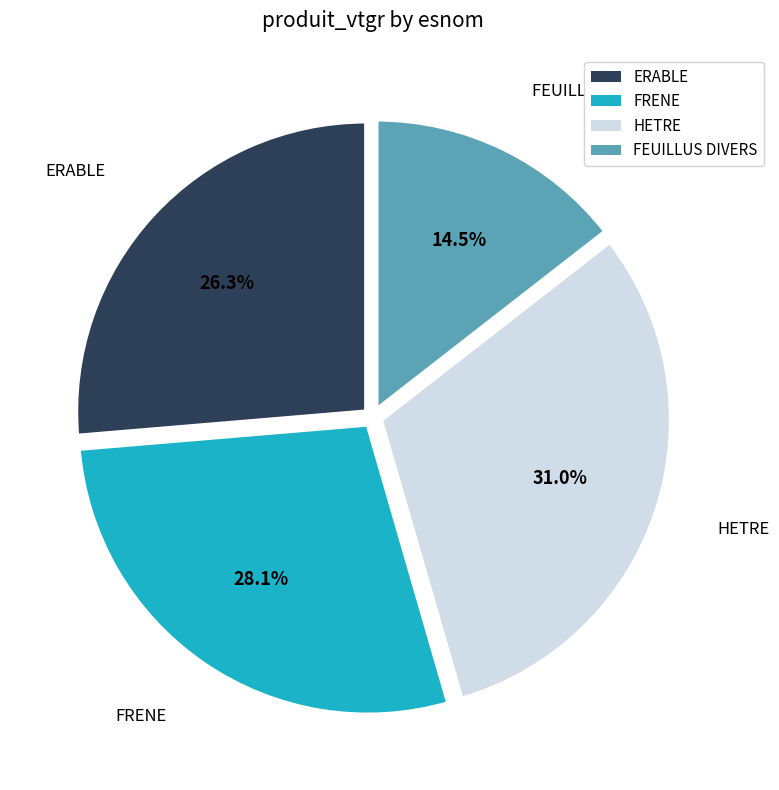

To the nearest percent, what portion does FRENE represent?

28%